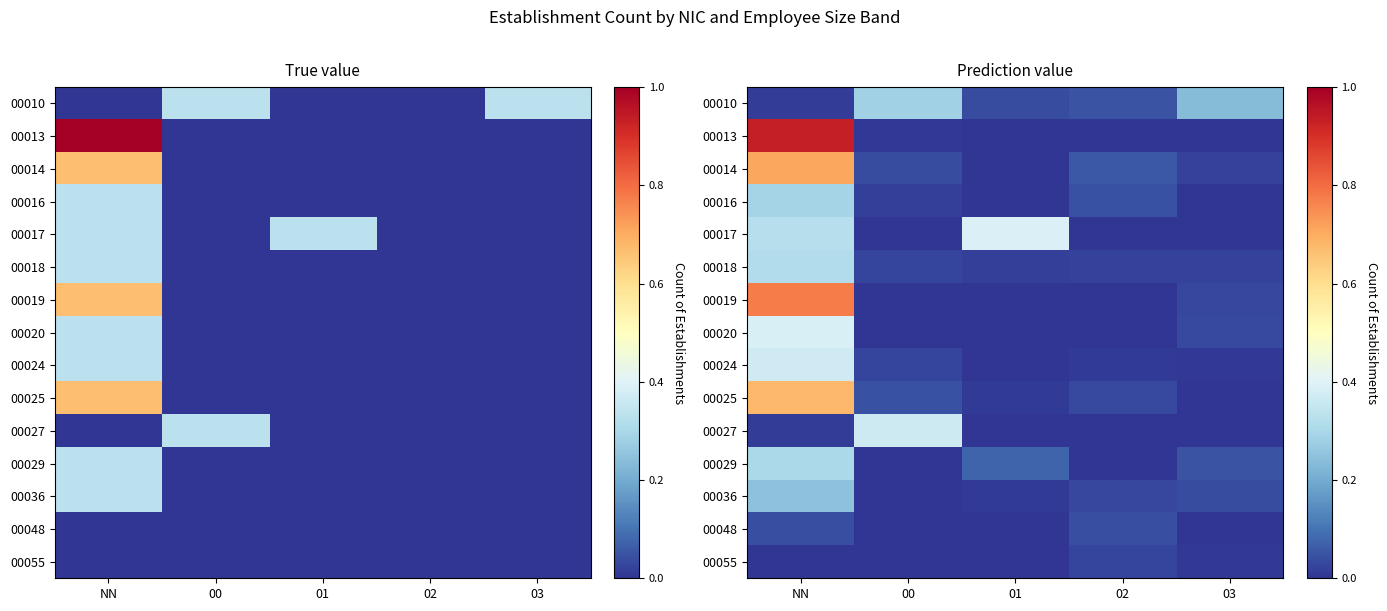

At 00, list the series in order from smallest to largest.

00017, 00019, 00020, 00029, 00036, 00048, 00055, 00013, 00016, 00018, 00024, 00014, 00025, 00010, 00027